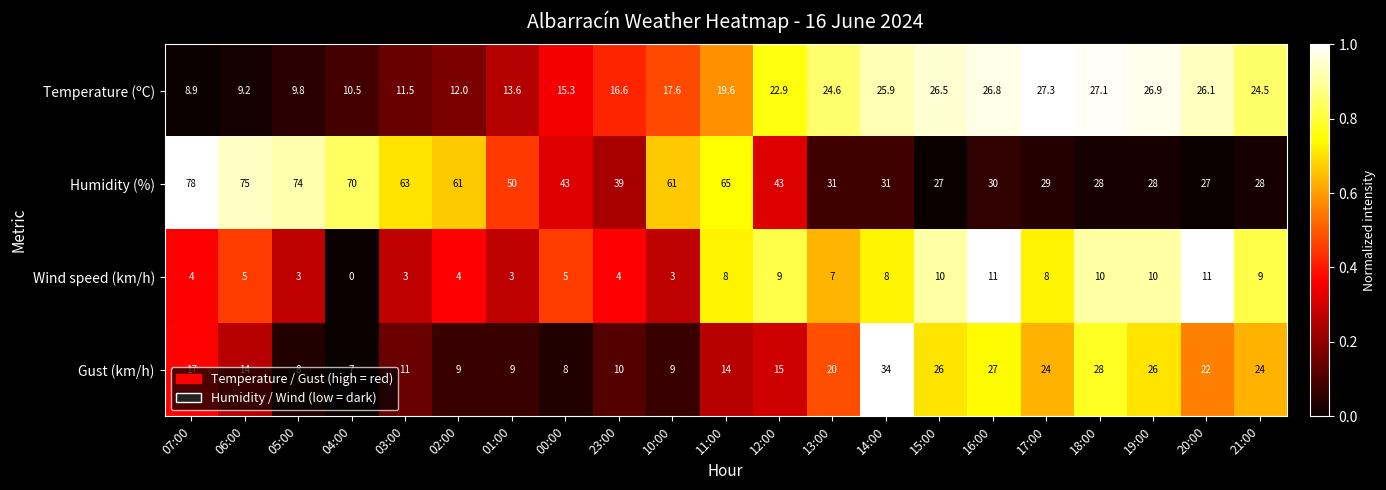

How many data points does each series have?

21